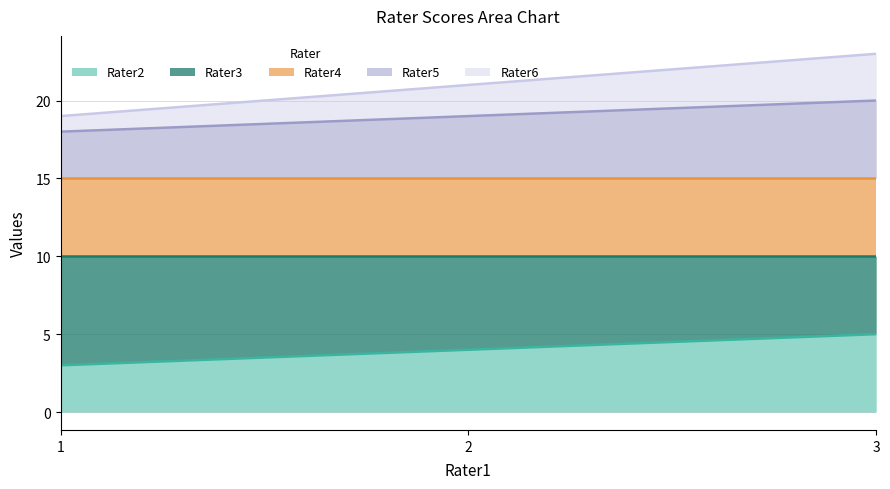

What is the value of the Rater2 point at the 3rd from the left?

5